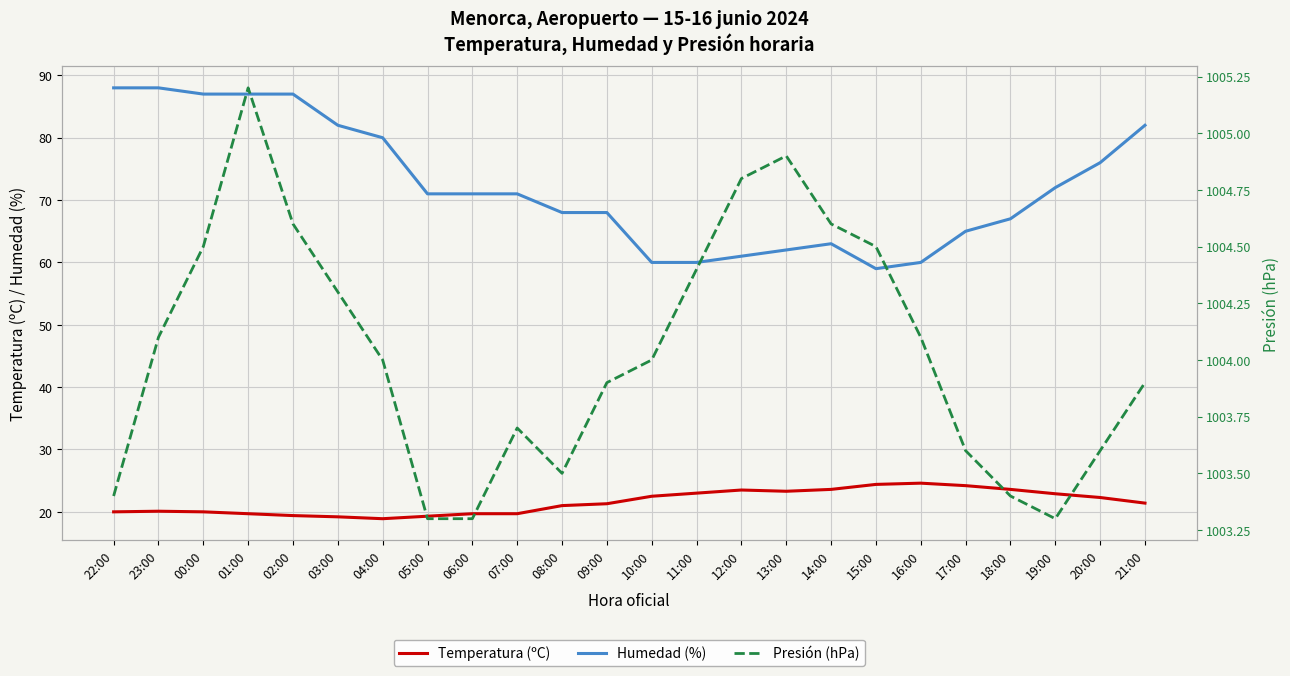

What is the smallest value displayed?

18.9